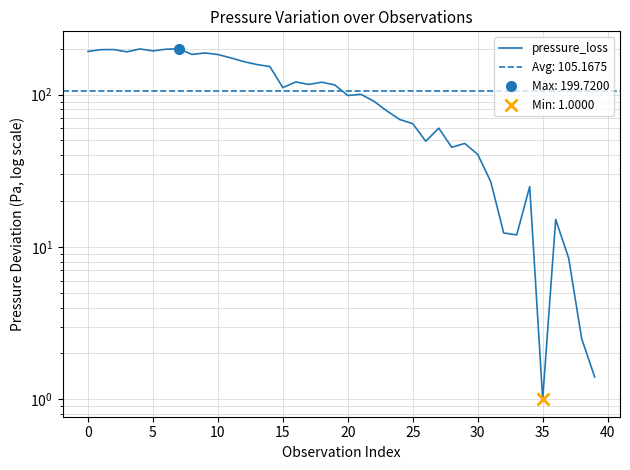

Between 15 and 30, which is larger?

15